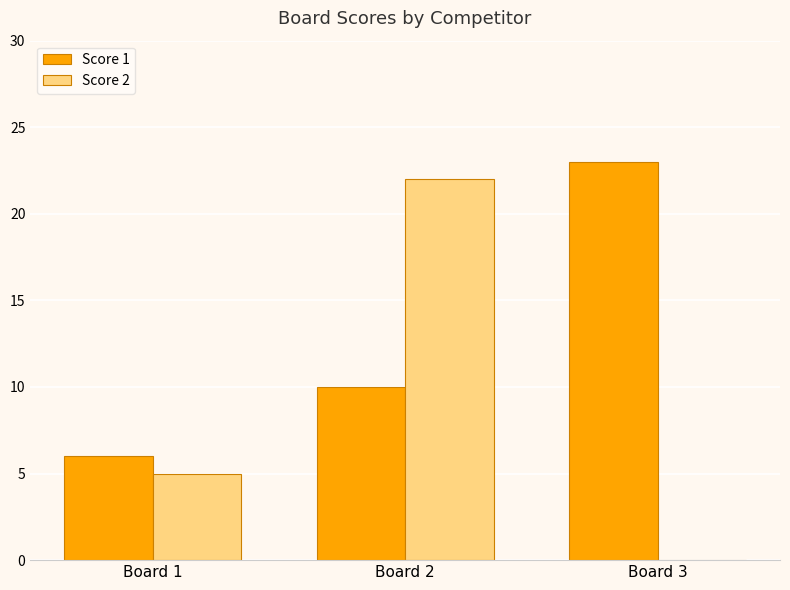

How many positive values does the Score 2 series have?

2